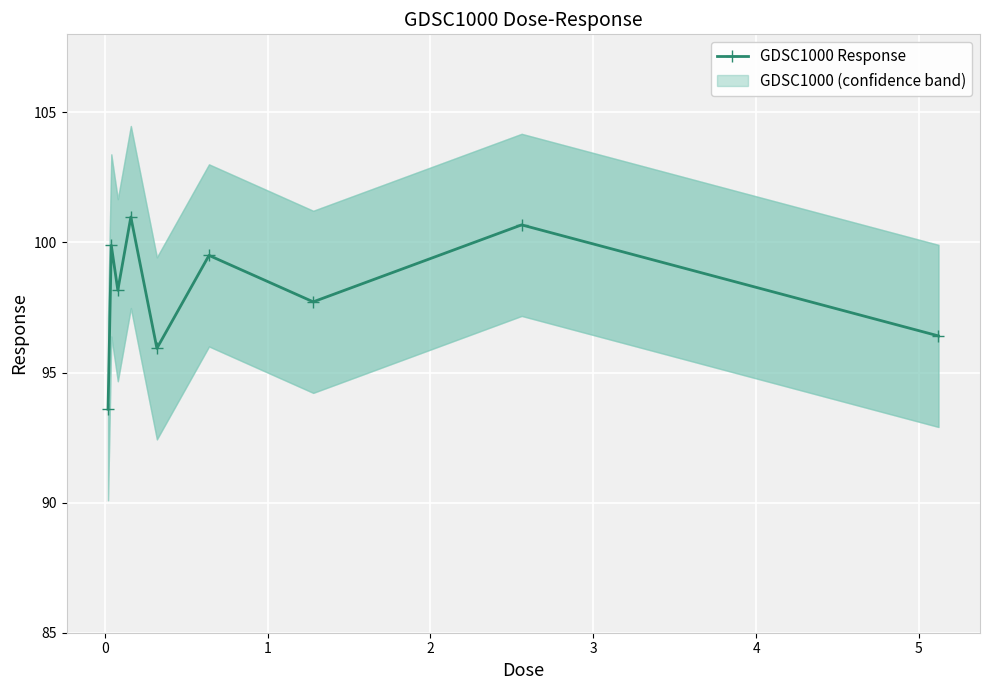

What is the maximum value for GDSC1000 Response?

101.0